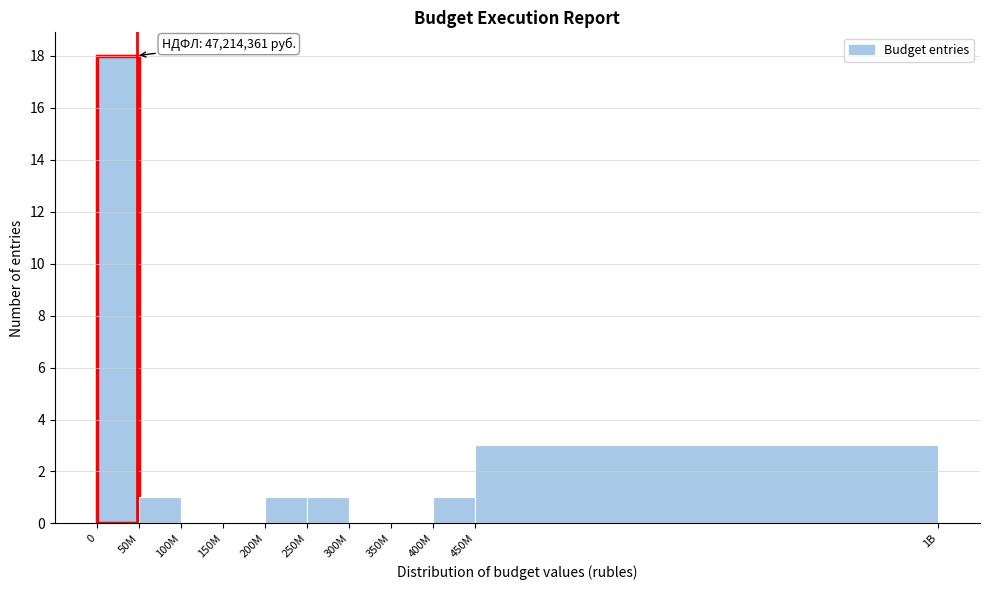

Reading left to right, what are all the values shown in this chart?

0=18	50M=1	100M=0	150M=0	200M=1	250M=1	300M=0	350M=0	400M=1	450M=3